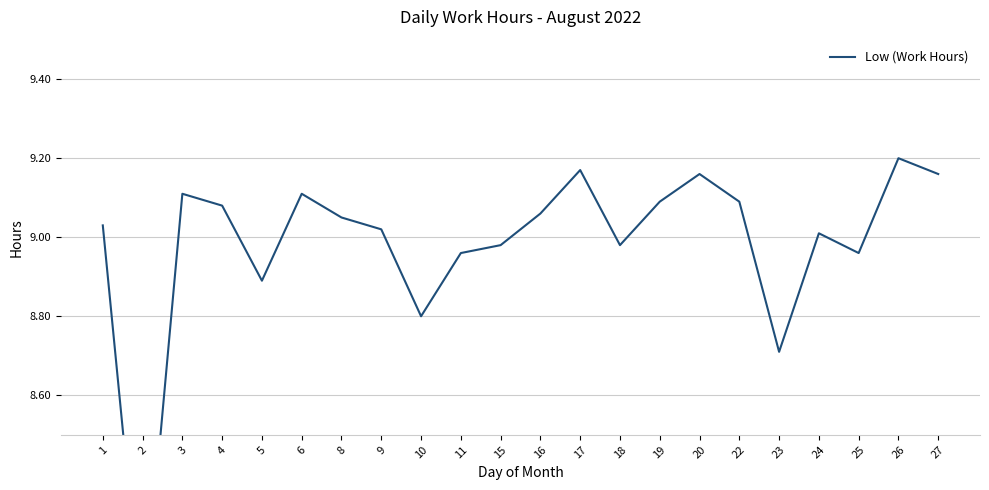

How many lines are shown in the chart?

1